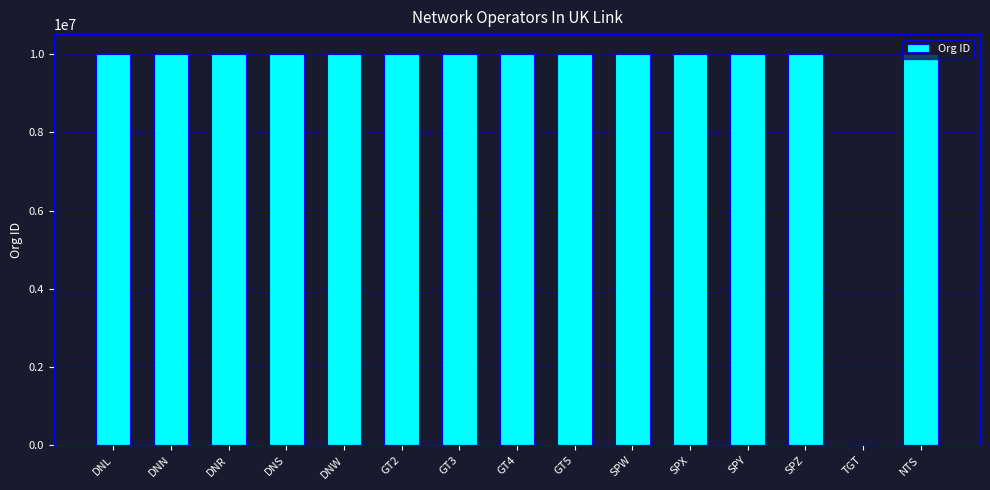

Is it true that the value at SPZ is 10001737?

True